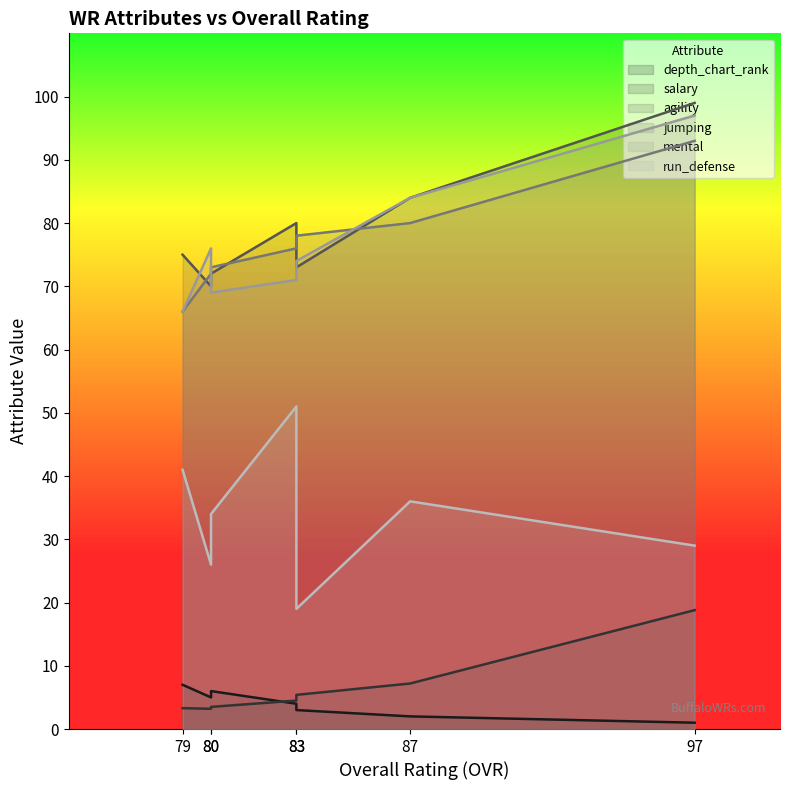

What is the greatest value displayed?

99.0